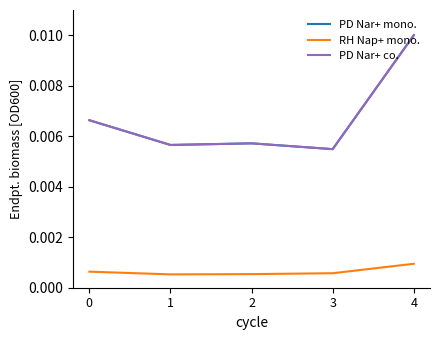

Count the RH Nap+ mono. values in the range 0 to 1.

5